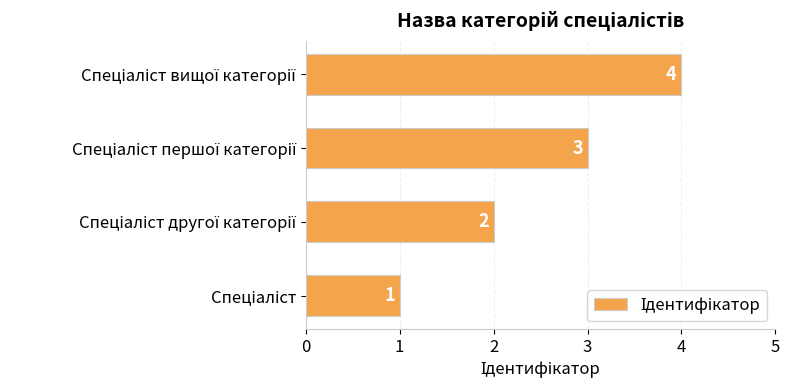

What is the sum of all values?

10